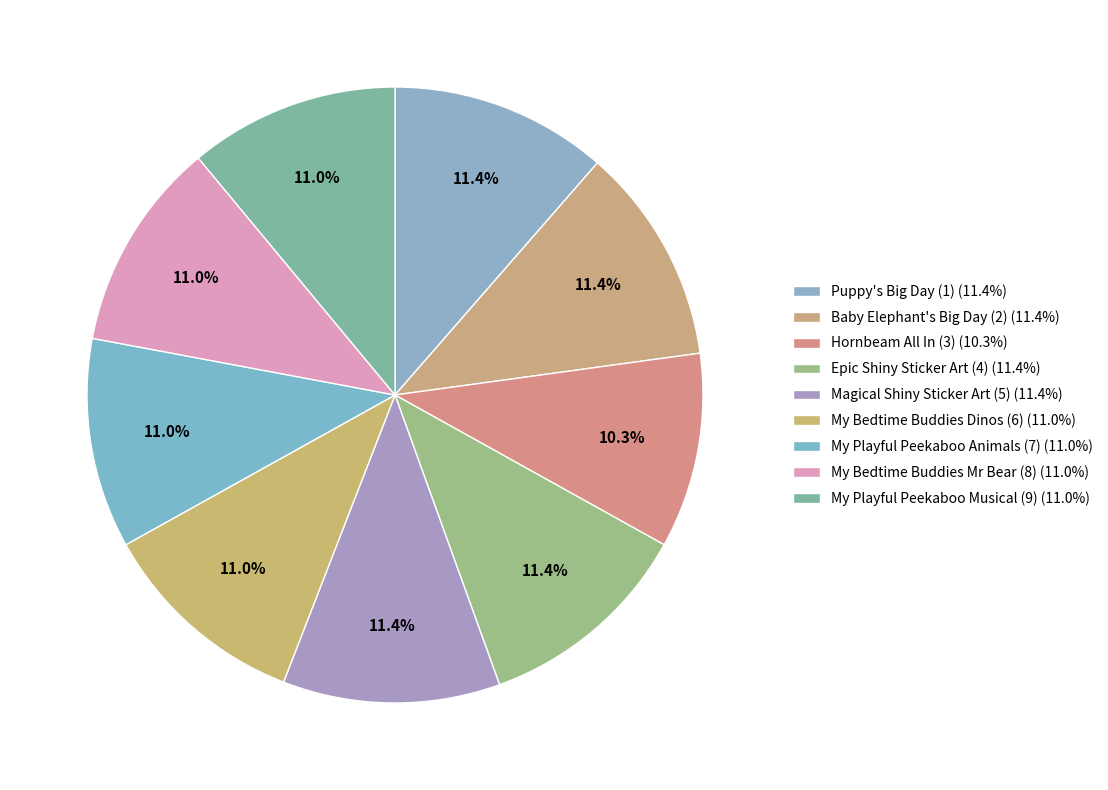

How many segments does this pie chart have?

9